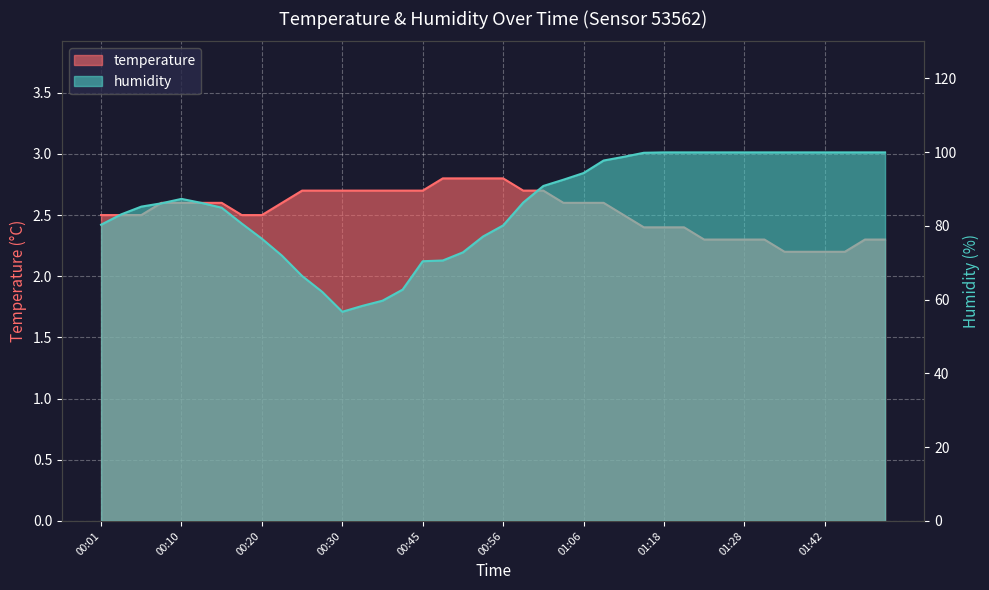

Which series has the largest total across all categories?

humidity